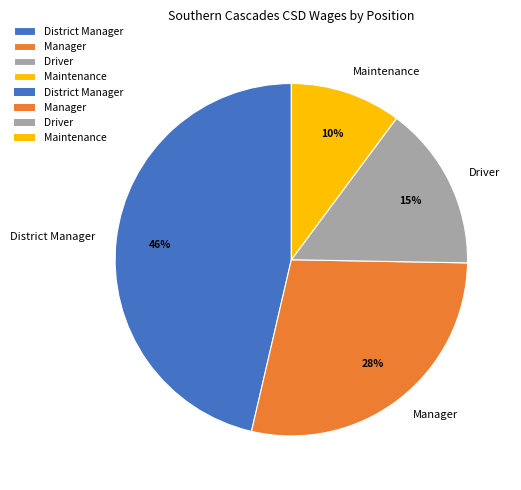

To the nearest percent, what is the difference between the largest and smallest slice percentages?

36%